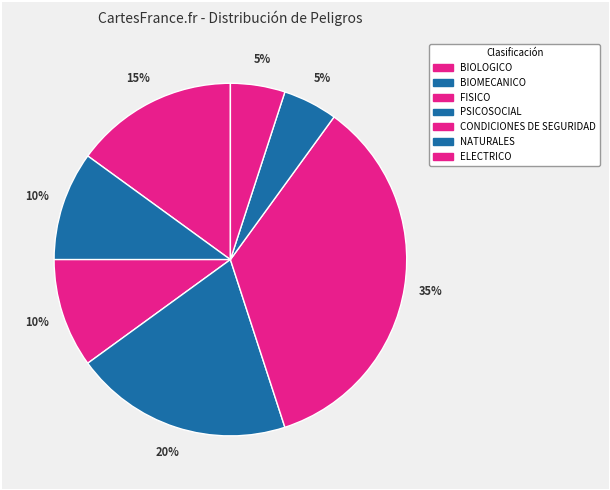

What is the change in value from BIOMECANICO to CONDICIONES DE SEGURIDAD?

+5